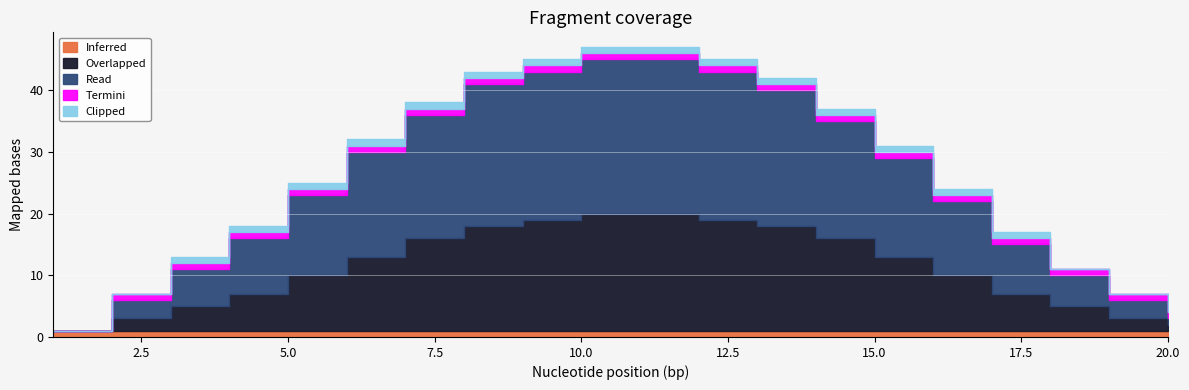

Which category has the highest value across all series?

10